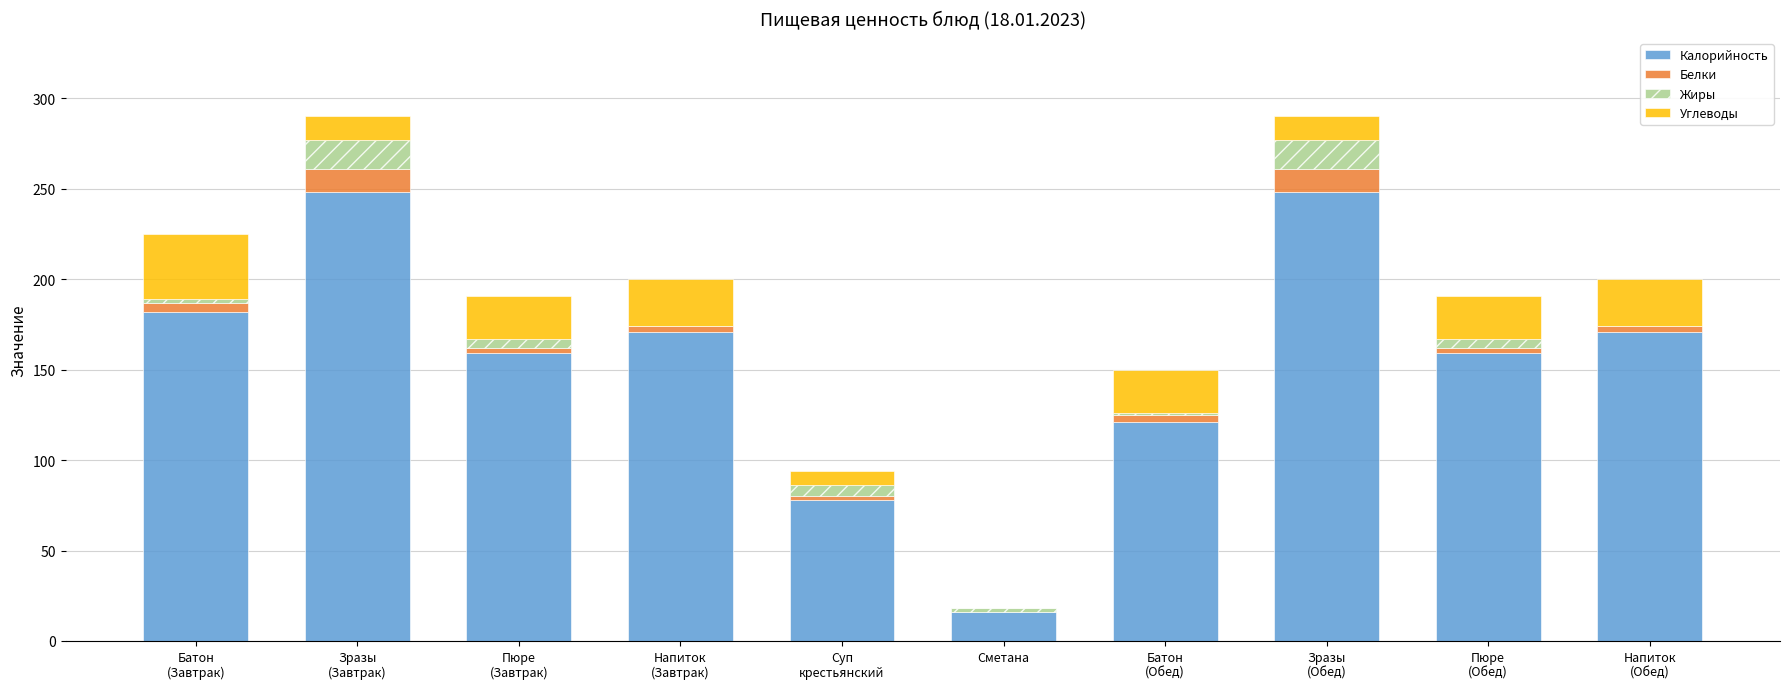

What is the highest value of the Калорийность series?

248